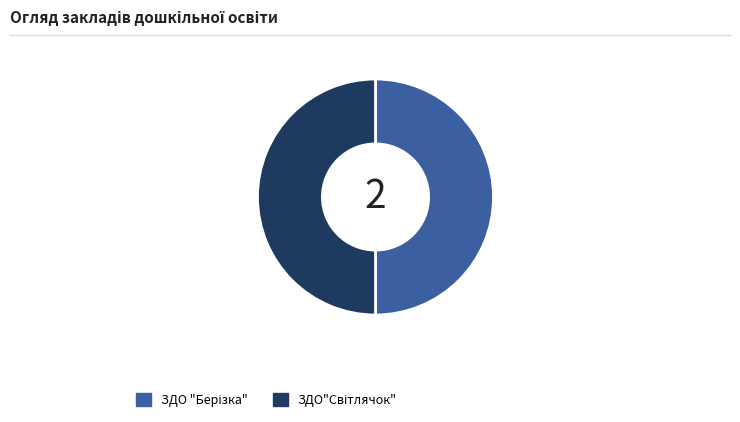

Which slice is the largest?

ЗДО"Світлячок"